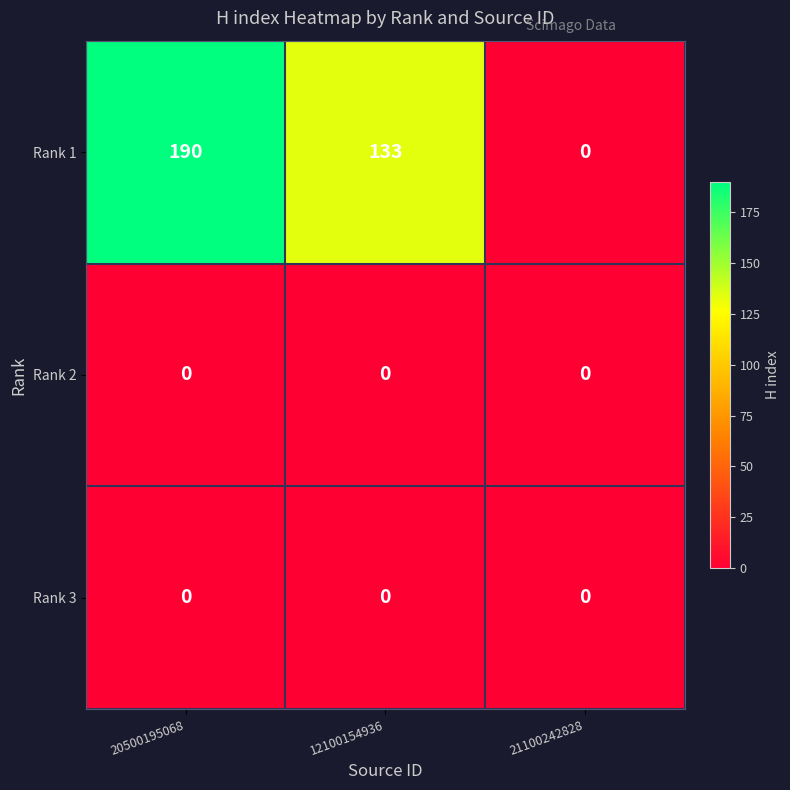

Reading left to right, list all the values displayed in this chart.

Rank 1: 190	133	0
Rank 2: 0	0	0
Rank 3: 0	0	0